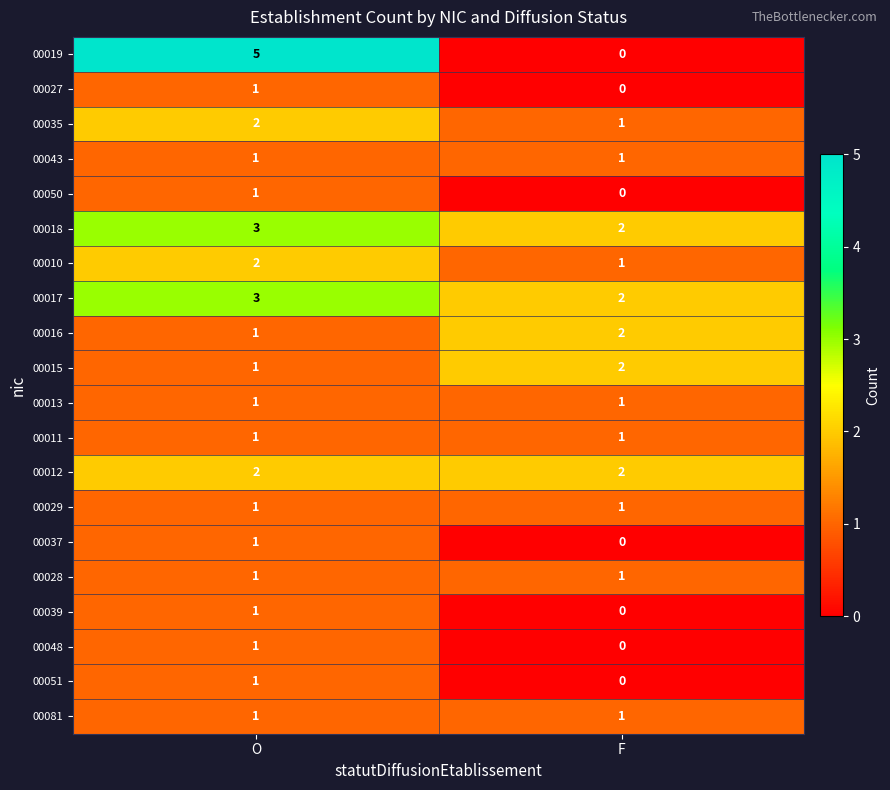

At how many categories does at least one series exceed 0?

2